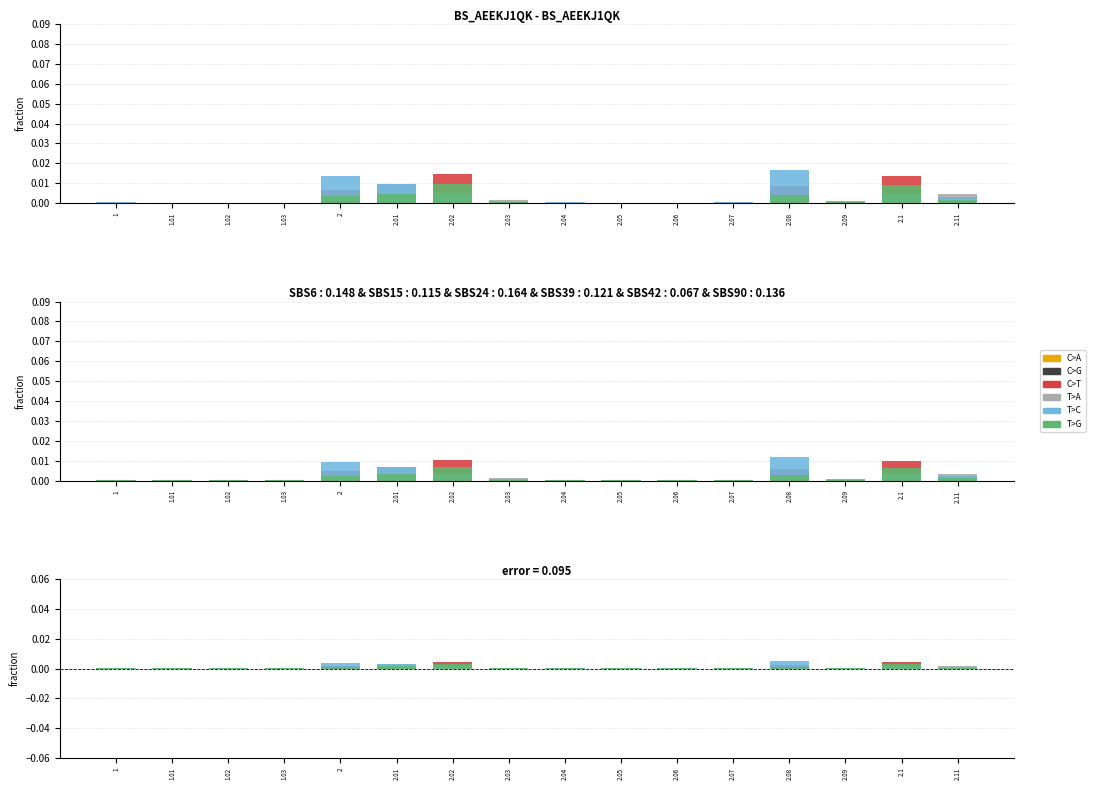

The C>A series shows 0.0 at 2.02. True or false?

True